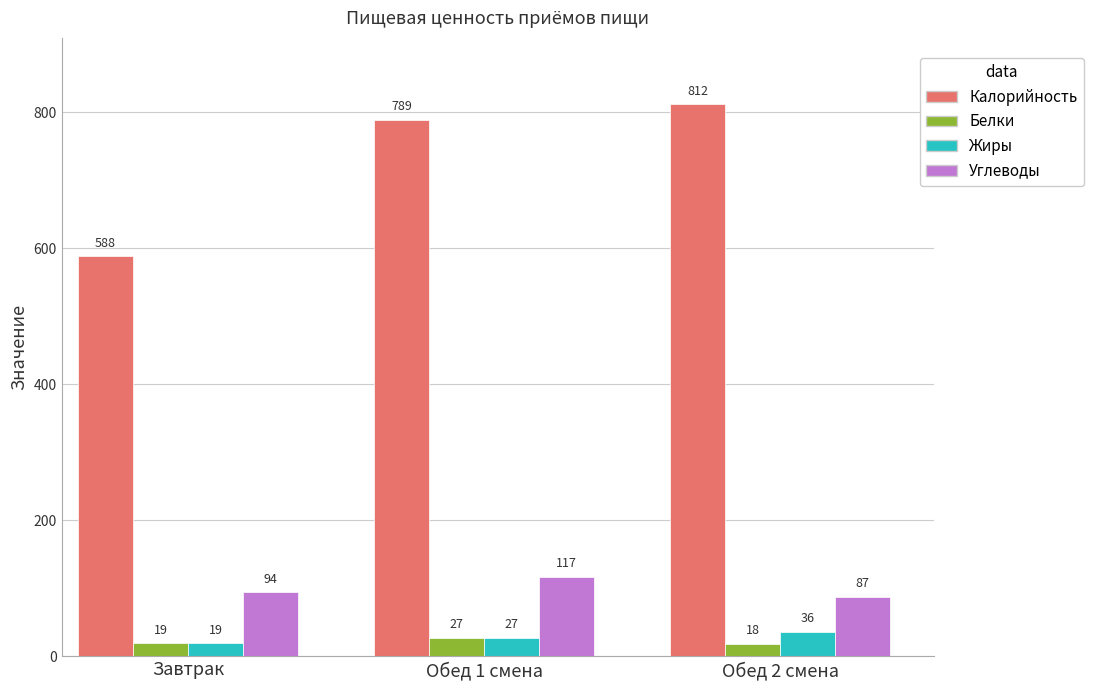

Which category has the lowest value across all series?

Обед 2 смена